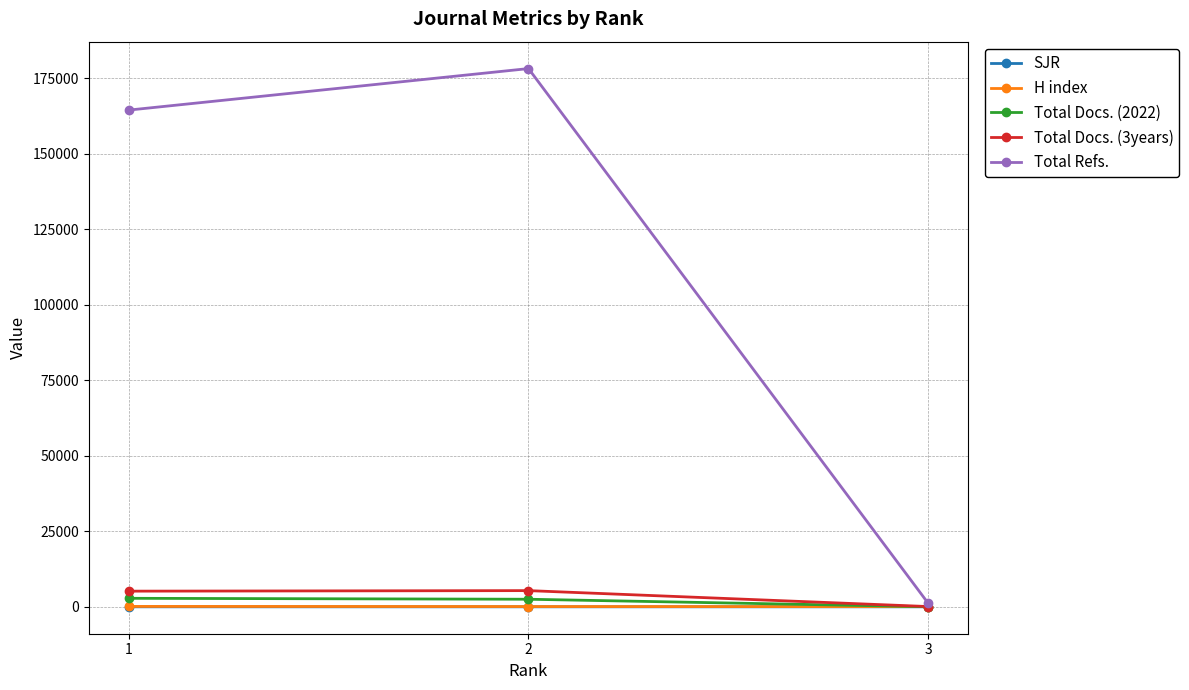

Which series has the largest total across all categories?

Total Refs.